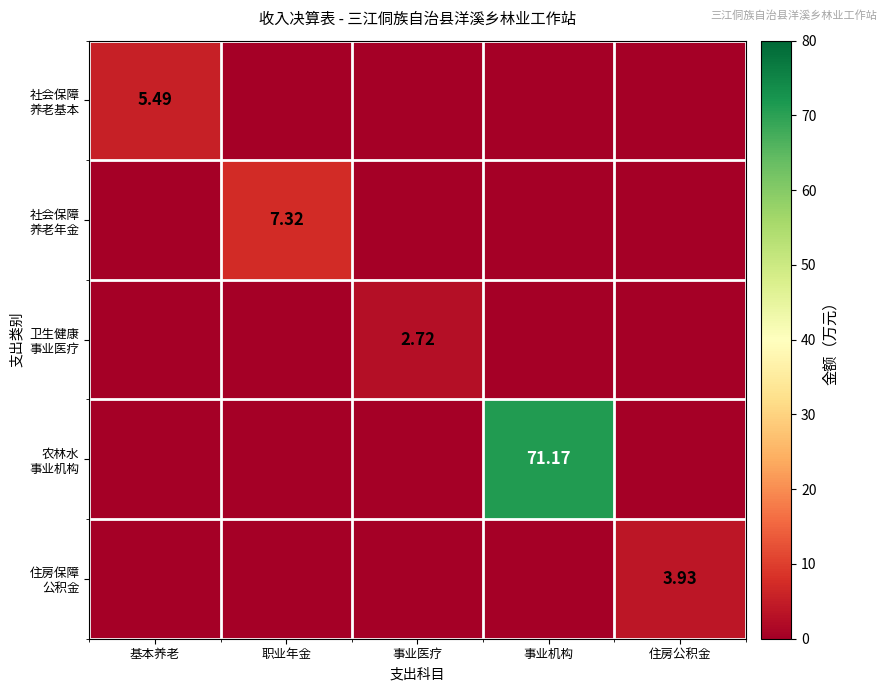

Between 事业医疗 and 住房公积金, which series saw the biggest shift?

住房保障 公积金